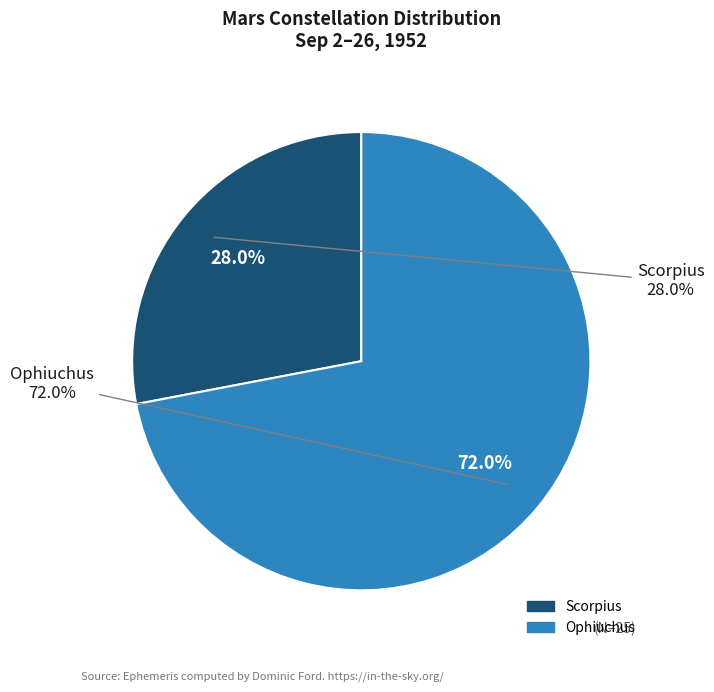

Combined, do Ophiuchus and Scorpius account for over 50%?

Yes